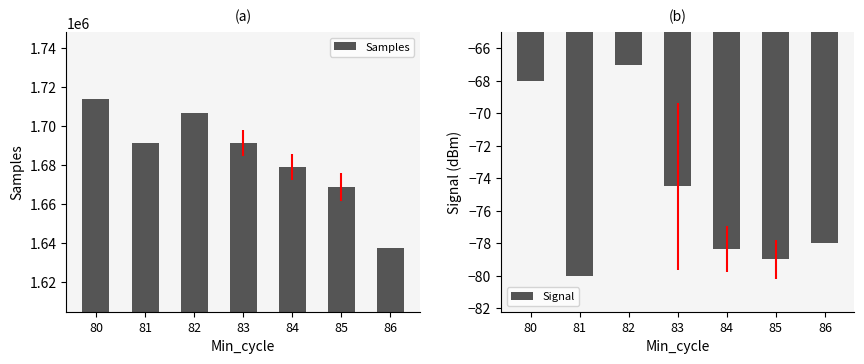

True or false: Signal has a value of -78.0 at 86.

True